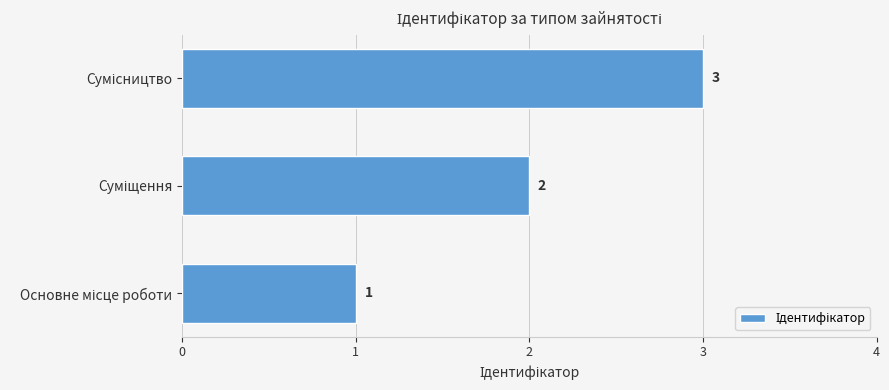

What is the sum of all values?

6